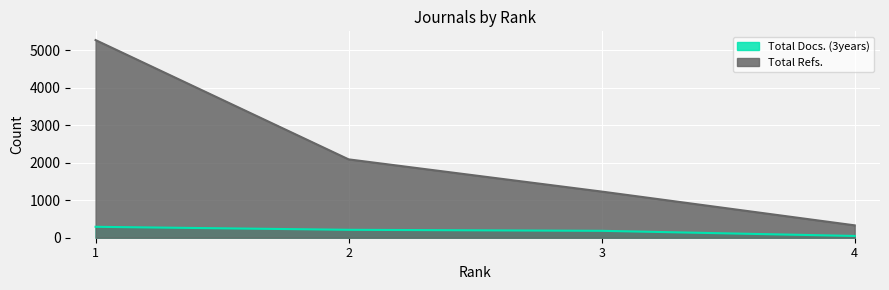

Is it true that Total Refs. equals 319 at 3?

False